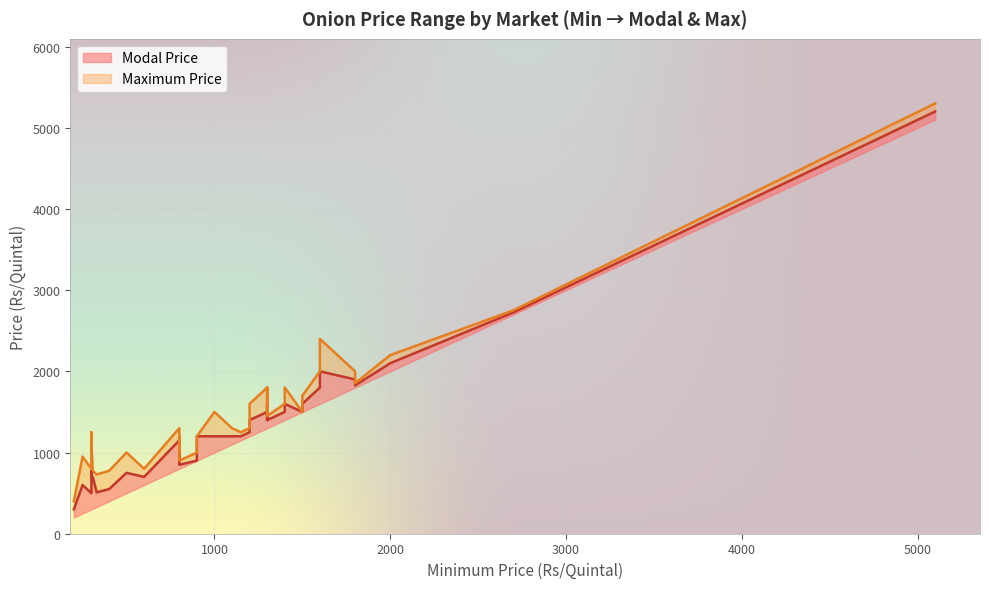

Which series has the largest total across all categories?

Maximum Price